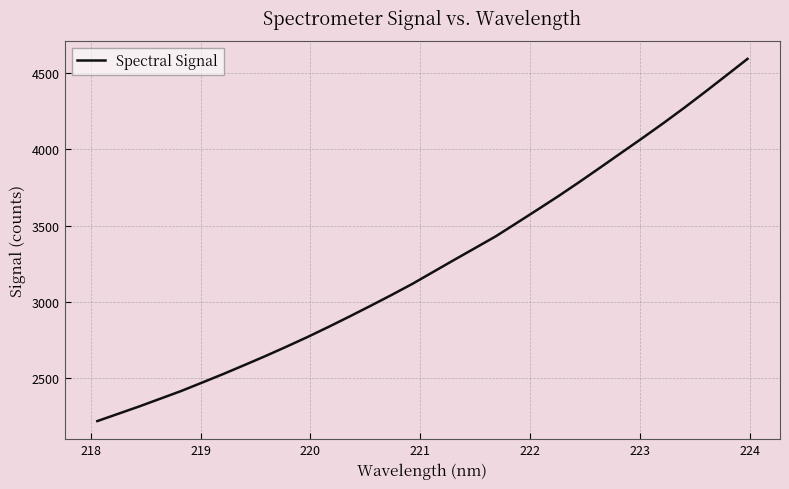

What is the maximum value shown in the chart?

4592.1